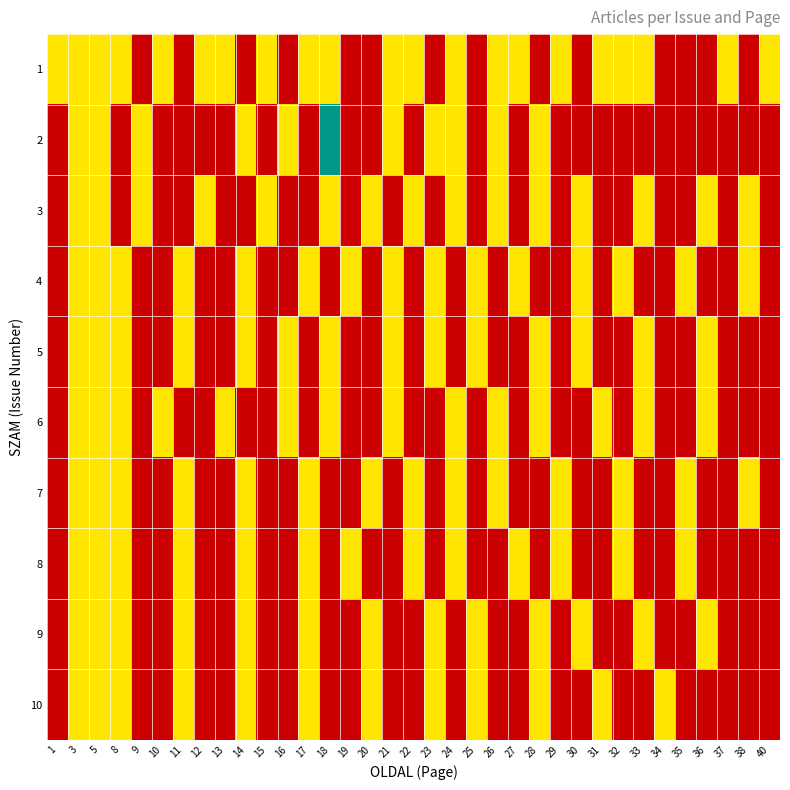

Reading left to right, what are all the values shown in this chart?

1: 1=1	3=1	5=1	8=1	9=0	10=1	11=0	12=1	13=1	14=0	15=1	16=0	17=1	18=1	19=0	20=0	21=1	22=1	23=0	24=1	25=0	26=1	27=1	28=0	29=1	30=0	31=1	32=1	33=1	34=0	35=0	36=0	37=1	38=0	40=1
2: 1=0	3=1	5=1	8=0	9=1	10=0	11=0	12=0	13=0	14=1	15=0	16=1	17=0	18=2	19=0	20=0	21=1	22=0	23=1	24=1	25=0	26=1	27=0	28=1	29=0	30=0	31=0	32=0	33=0	34=0	35=0	36=0	37=0	38=0	40=0
3: 1=0	3=1	5=1	8=0	9=1	10=0	11=0	12=1	13=0	14=0	15=1	16=0	17=0	18=1	19=0	20=1	21=0	22=1	23=0	24=1	25=0	26=1	27=0	28=1	29=0	30=1	31=0	32=0	33=1	34=0	35=0	36=1	37=0	38=1	40=0
4: 1=0	3=1	5=1	8=1	9=0	10=0	11=1	12=0	13=0	14=1	15=0	16=0	17=1	18=0	19=1	20=0	21=1	22=0	23=1	24=0	25=1	26=0	27=1	28=0	29=0	30=1	31=0	32=1	33=0	34=0	35=1	36=0	37=0	38=1	40=0
5: 1=0	3=1	5=1	8=1	9=0	10=0	11=1	12=0	13=0	14=1	15=0	16=1	17=0	18=1	19=0	20=0	21=1	22=0	23=1	24=0	25=1	26=0	27=0	28=1	29=0	30=1	31=0	32=0	33=1	34=0	35=0	36=1	37=0	38=0	40=0
6: 1=0	3=1	5=1	8=1	9=0	10=1	11=0	12=0	13=1	14=0	15=0	16=1	17=0	18=1	19=0	20=0	21=1	22=0	23=0	24=1	25=0	26=1	27=0	28=1	29=0	30=0	31=1	32=0	33=1	34=0	35=0	36=1	37=0	38=0	40=0
7: 1=0	3=1	5=1	8=1	9=0	10=0	11=1	12=0	13=0	14=1	15=0	16=0	17=1	18=0	19=0	20=1	21=0	22=1	23=0	24=1	25=0	26=1	27=0	28=0	29=1	30=0	31=0	32=1	33=0	34=0	35=1	36=0	37=0	38=1	40=0
8: 1=0	3=1	5=1	8=1	9=0	10=0	11=1	12=0	13=0	14=1	15=0	16=0	17=1	18=0	19=1	20=0	21=0	22=1	23=0	24=1	25=0	26=0	27=1	28=0	29=1	30=0	31=0	32=1	33=0	34=0	35=1	36=0	37=0	38=0	40=0
9: 1=0	3=1	5=1	8=1	9=0	10=0	11=1	12=0	13=0	14=1	15=0	16=0	17=1	18=0	19=0	20=1	21=0	22=0	23=1	24=0	25=1	26=0	27=0	28=1	29=0	30=1	31=0	32=0	33=1	34=0	35=0	36=1	37=0	38=0	40=0
10: 1=0	3=1	5=1	8=1	9=0	10=0	11=1	12=0	13=0	14=1	15=0	16=0	17=1	18=0	19=0	20=1	21=0	22=0	23=1	24=0	25=1	26=0	27=0	28=1	29=0	30=0	31=1	32=0	33=0	34=1	35=0	36=0	37=0	38=0	40=0